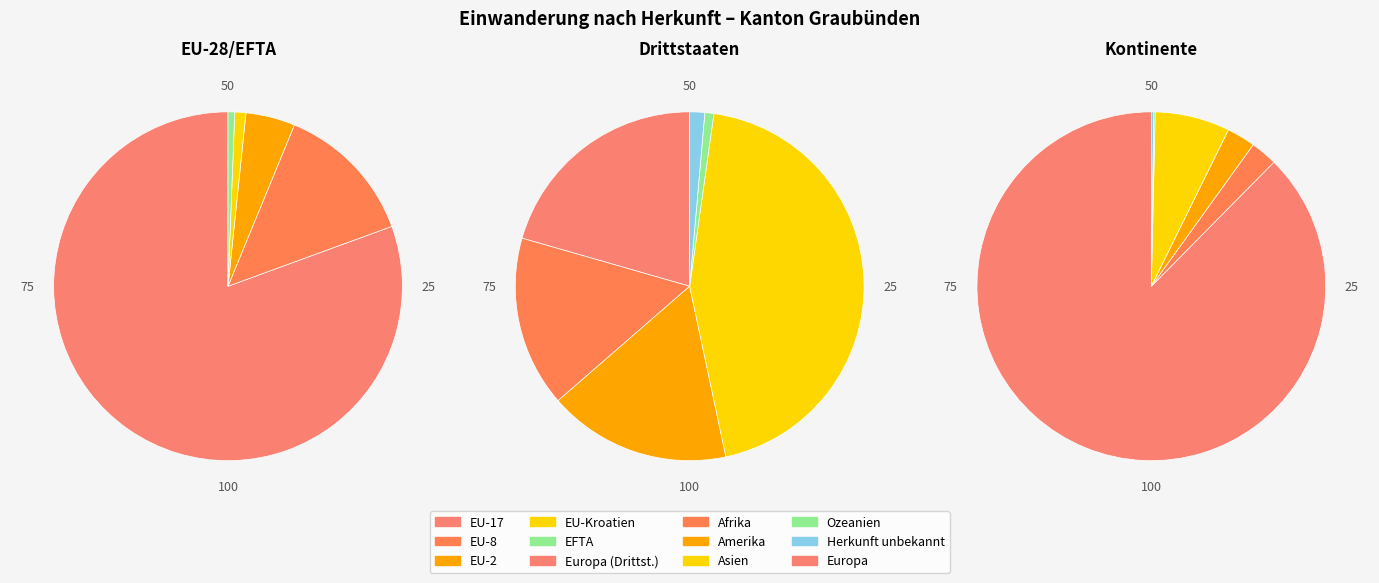

Which category has the biggest portion of the pie?

Europa